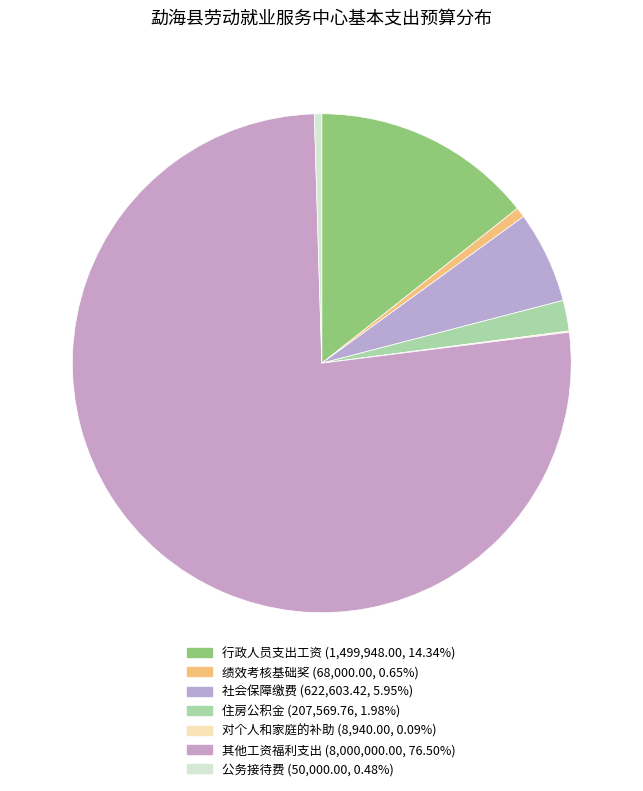

Which has a higher value, 住房公积金 or 其他工资福利支出?

其他工资福利支出